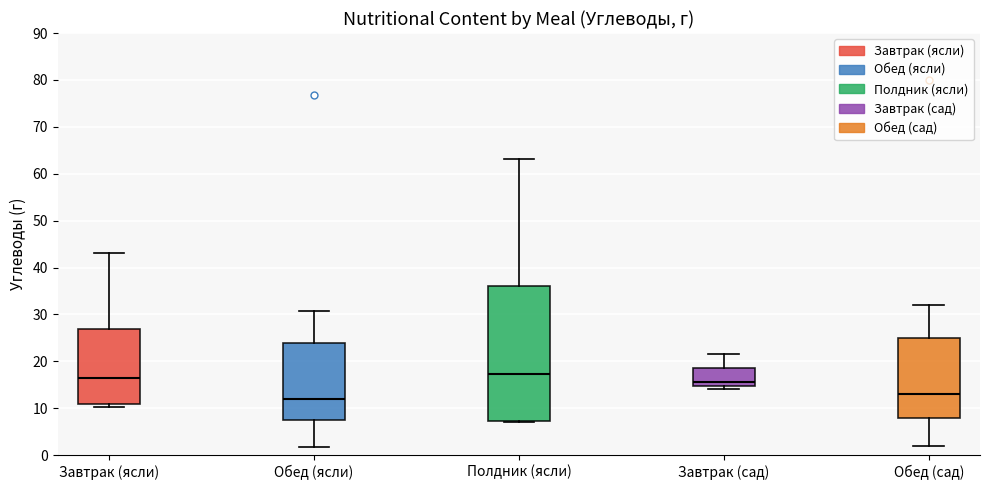

Reading left to right, read every box against the y-axis: the position of its median line, the range the box covers, and the ends of its whiskers. The values are not printed on the chart, so give them approximately, as read against the axis.

Завтрак (ясли): median 16, box 11 to 27, whiskers 10 to 43
Обед (ясли): median 12, box 8 to 24, whiskers 2 to 31
Полдник (ясли): median 17, box 7 to 36, whiskers 7 to 63
Завтрак (сад): median 16, box 15 to 19, whiskers 14 to 22
Обед (сад): median 13, box 8 to 25, whiskers 2 to 32